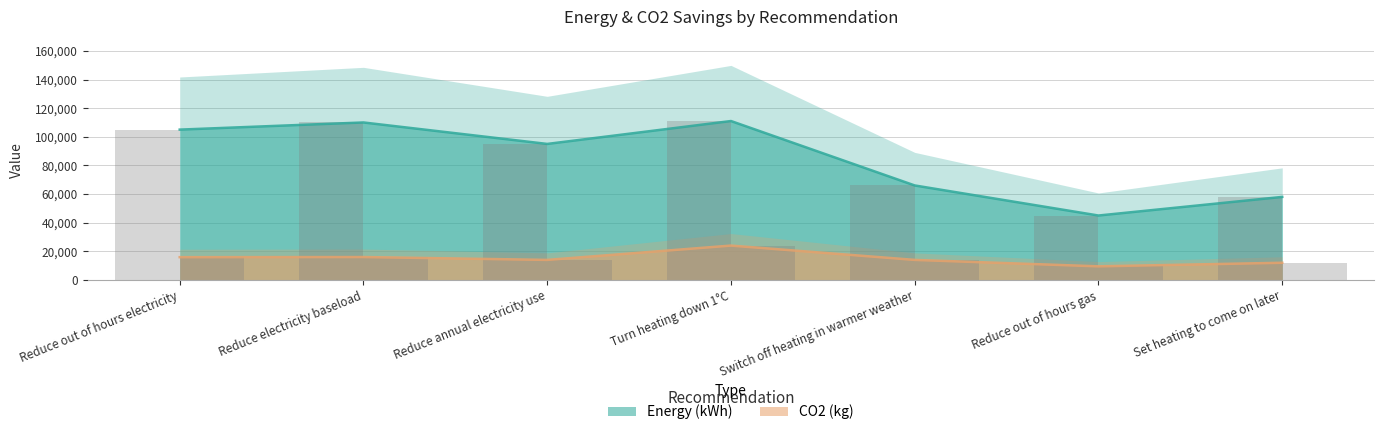

Which series changed the most between Turn heating down 1°C and Switch off heating in warmer weather?

Energy (kWh)